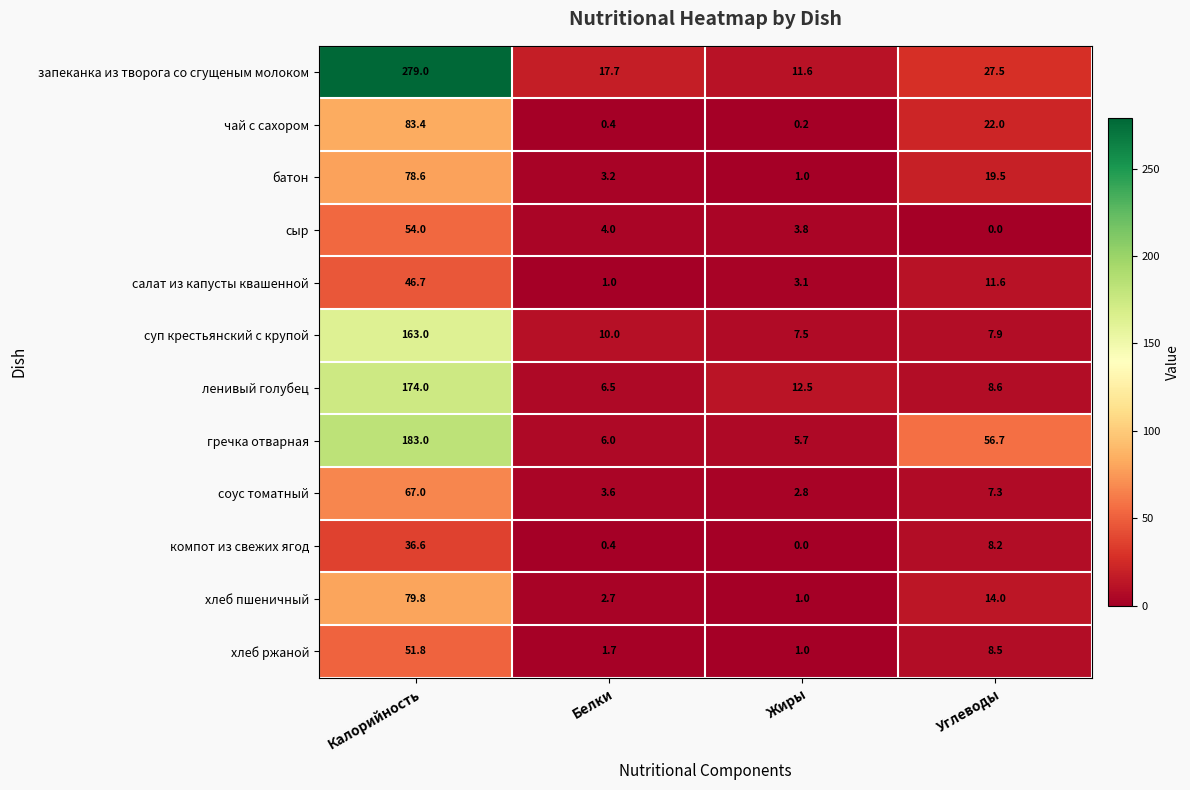

List the series in order of their peak value, lowest first.

компот из свежих ягод, салат из капусты квашенной, хлеб ржаной, сыр, соус томатный, батон, хлеб пшеничный, чай с сахором, суп крестьянский с крупой, ленивый голубец, гречка отварная, запеканка из творога со сгущеным молоком